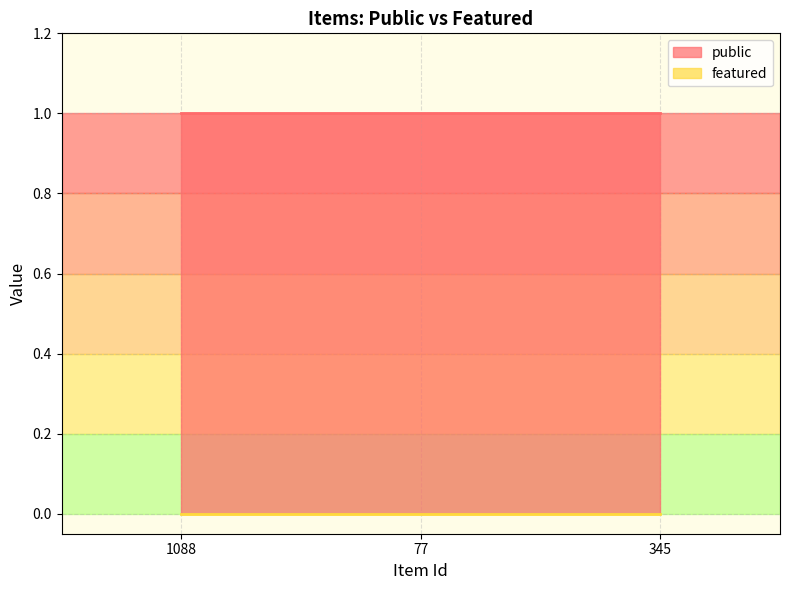

Rank the series at 77 from lowest to highest value.

featured, public